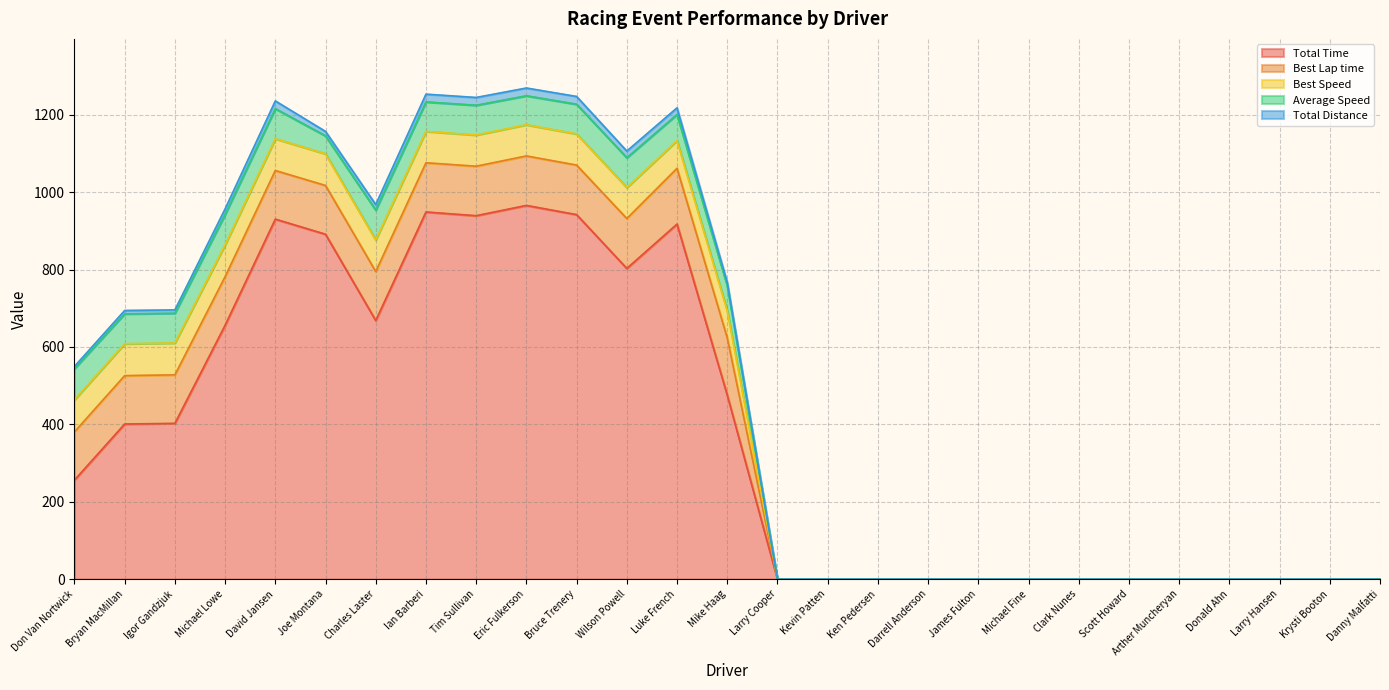

At which label does Best Speed first exceed 69?

Don Van Nortwick